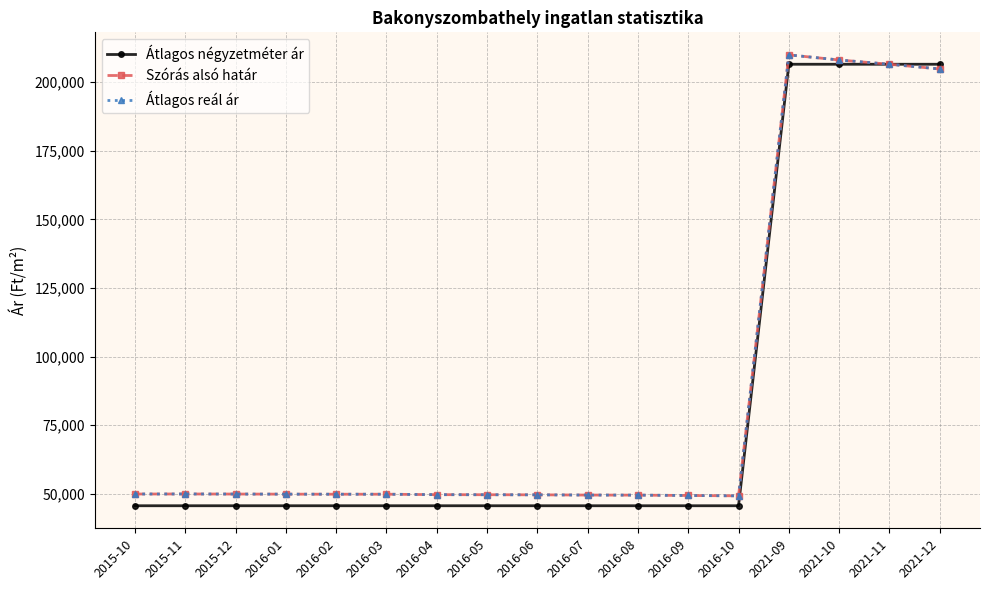

Does the chart have visible grid lines?

Yes